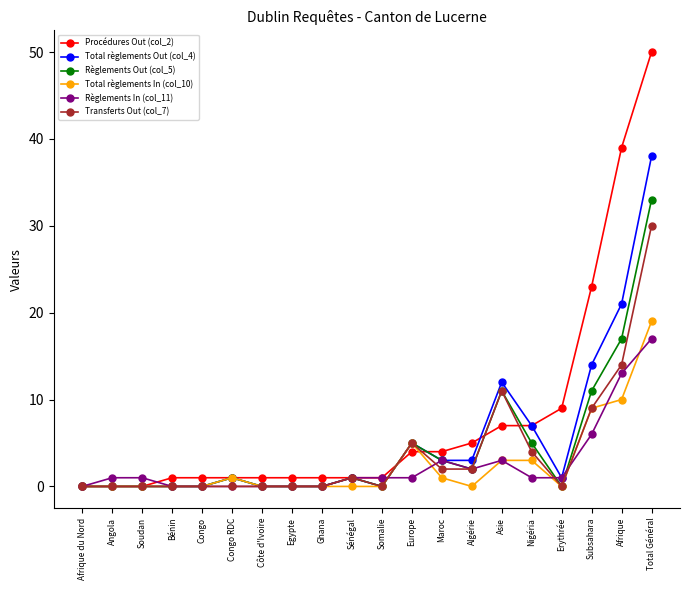

What is the sum of all Total règlements In (col_10) values?

51